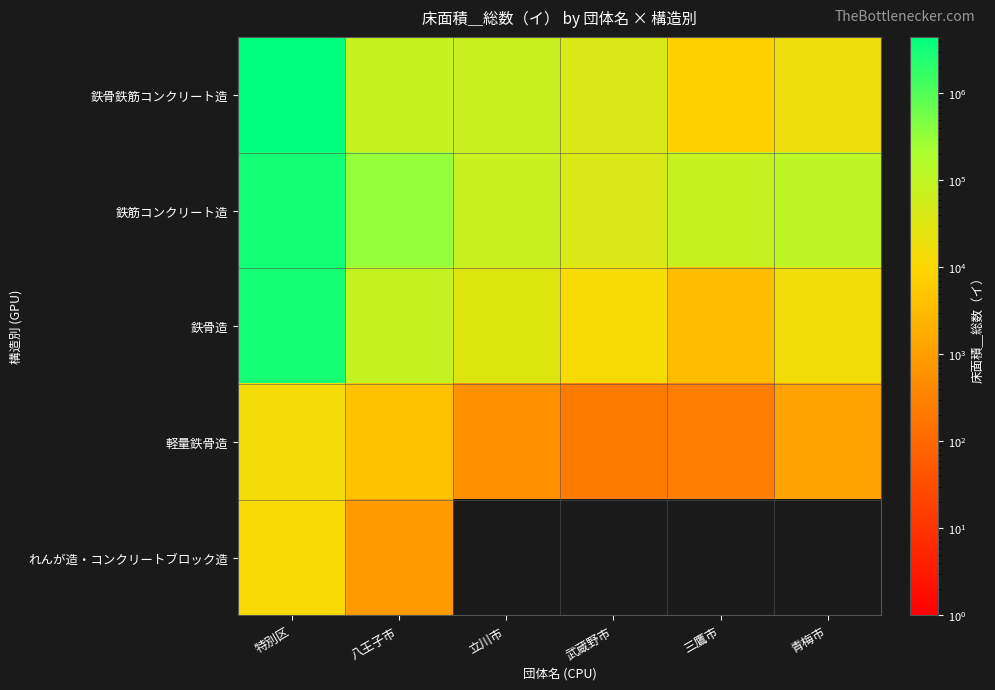

Reading left to right, list all the values displayed in this chart.

鉄骨鉄筋コンクリート造: 特別区=4450624	八王子市=79662	立川市=74408	武蔵野市=39601	三鷹市=7395	青梅市=19033
鉄筋コンクリート造: 特別区=3187382	八王子市=314184	立川市=75389	武蔵野市=38657	三鷹市=82023	青梅市=115919
鉄骨造: 特別区=2951832	八王子市=84893	立川市=32209	武蔵野市=13322	三鷹市=3443	青梅市=16004
軽量鉄骨造: 特別区=14295	八王子市=4145	立川市=579	武蔵野市=227	三鷹市=249	青梅市=1162
れんが造・コンクリートブロック造: 特別区=11992	八王子市=840	立川市=0	武蔵野市=0	三鷹市=0	青梅市=0